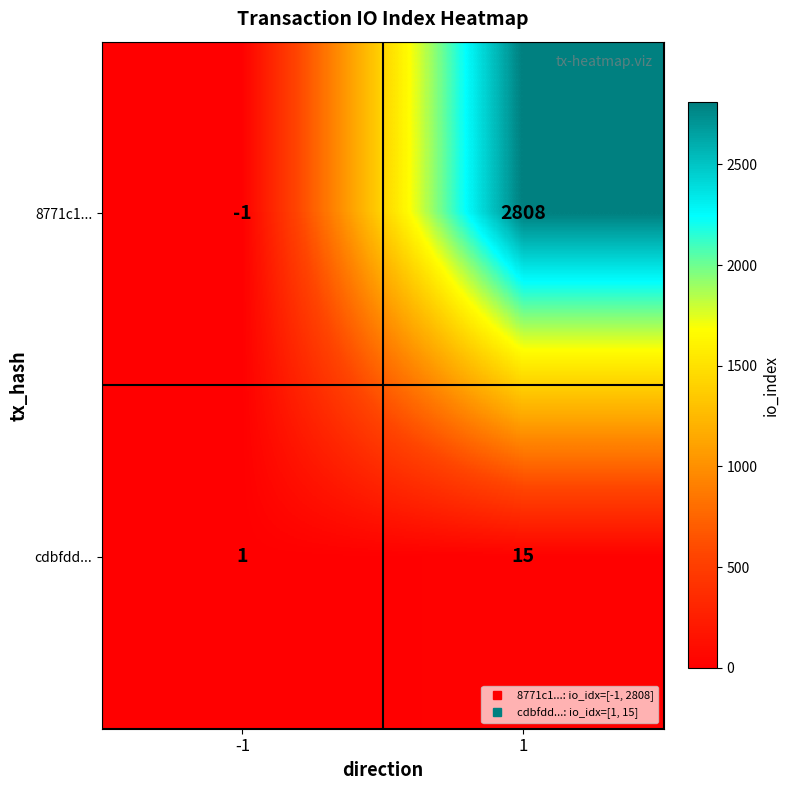

What is the maximum value for cdbfdd...?

15